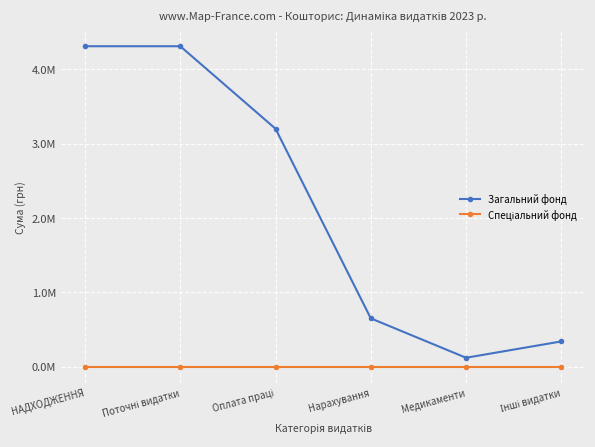

True or false: Спеціальний фонд has more than 0 points higher than both neighbors.

False